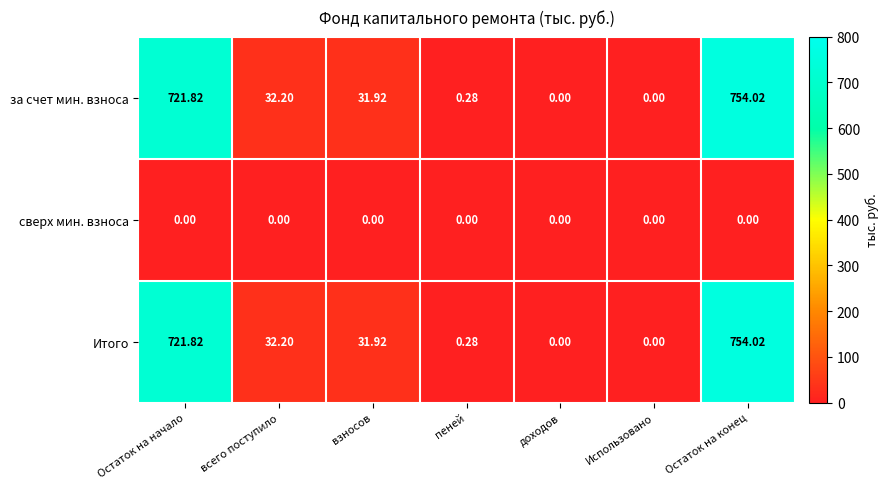

At which label is Итого closest to 377?

всего поступило